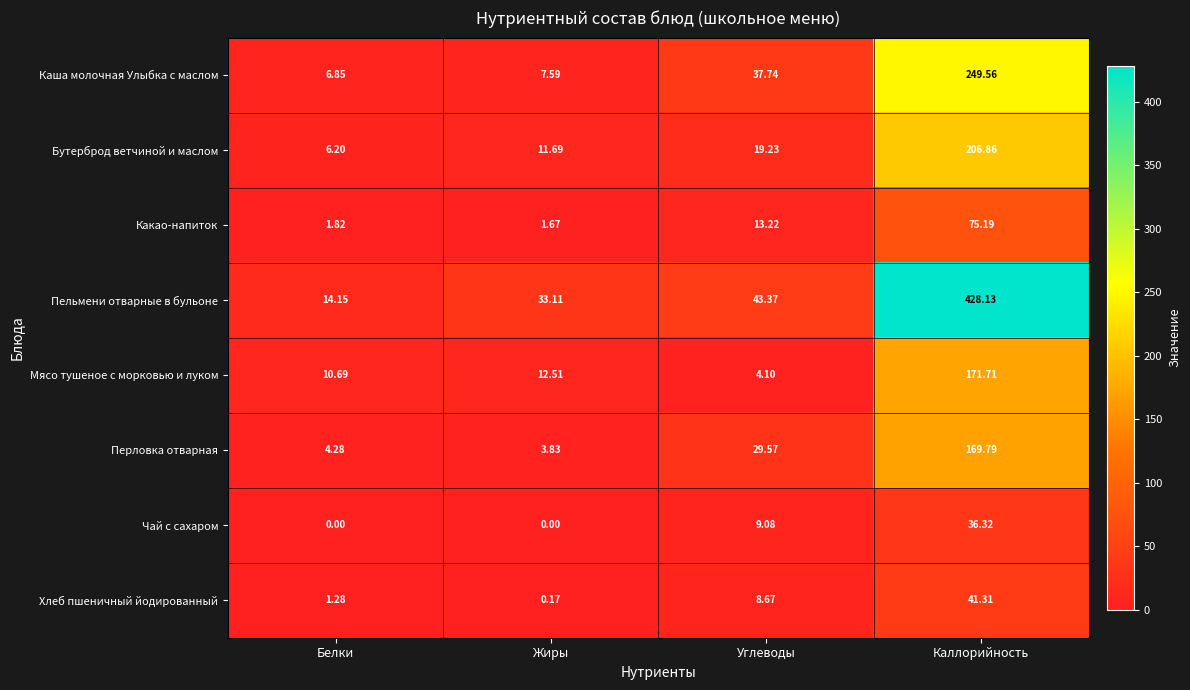

At how many categories does at least one series exceed 212?

1